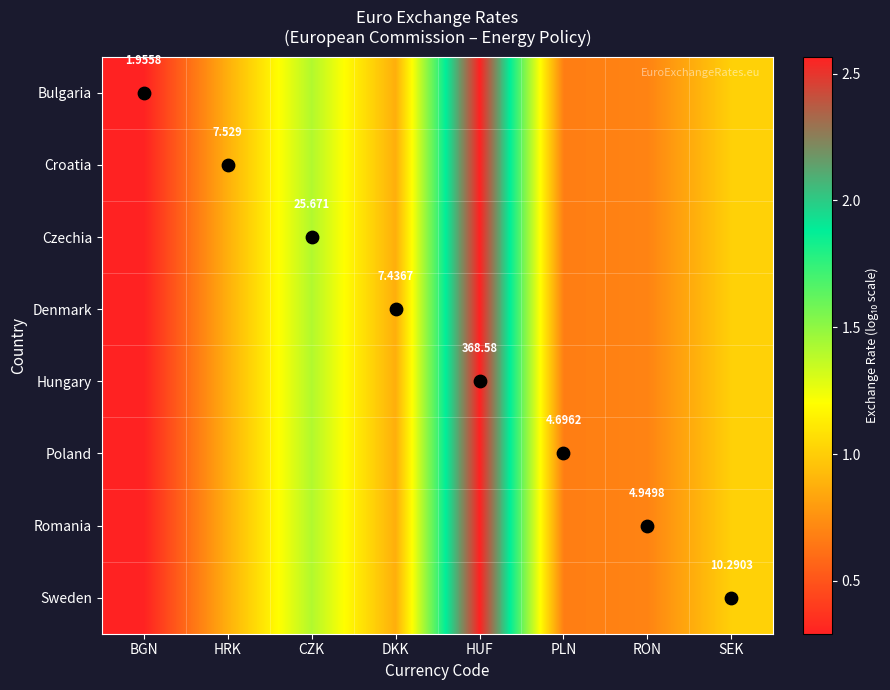

The Romania series shows 0.6 at DKK. True or false?

False